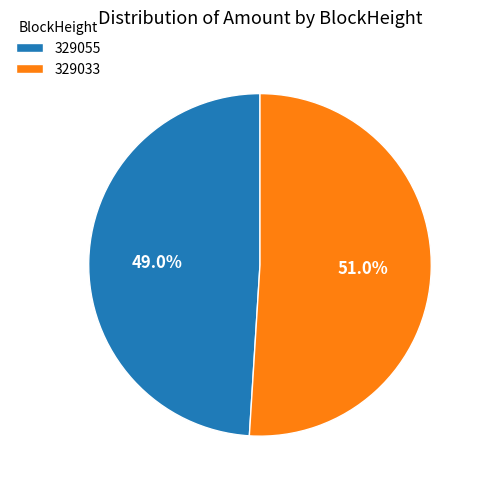

What is the majority slice?

329033